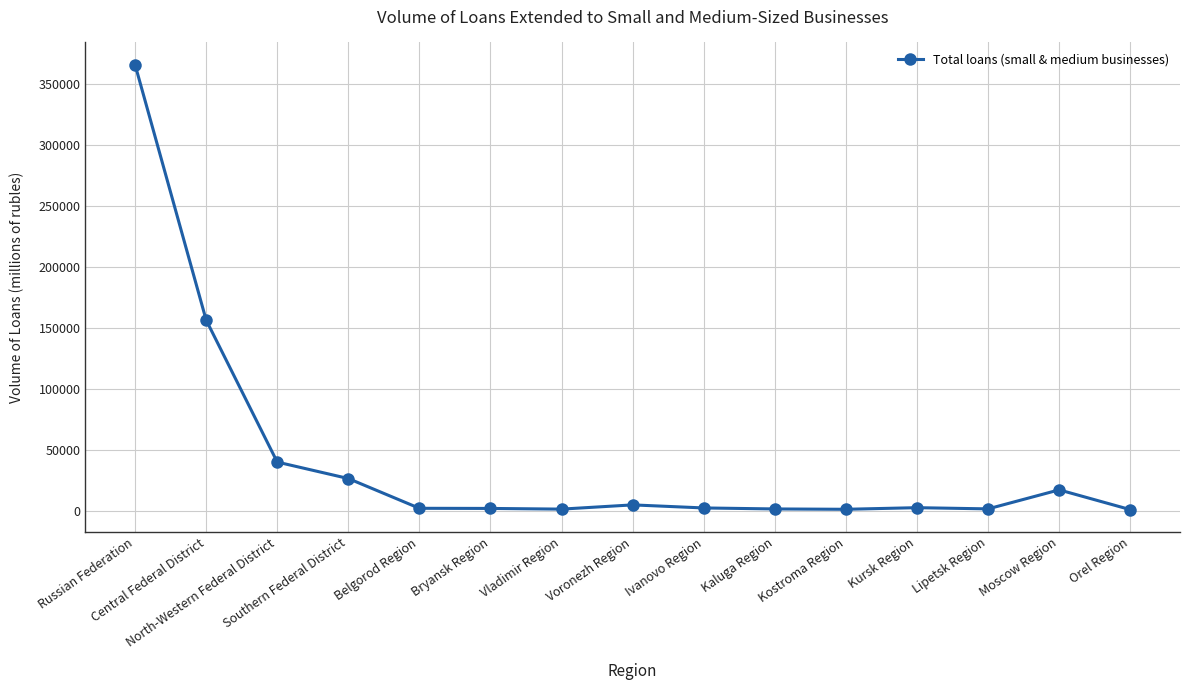

What is the maximum value shown in the chart?

366006